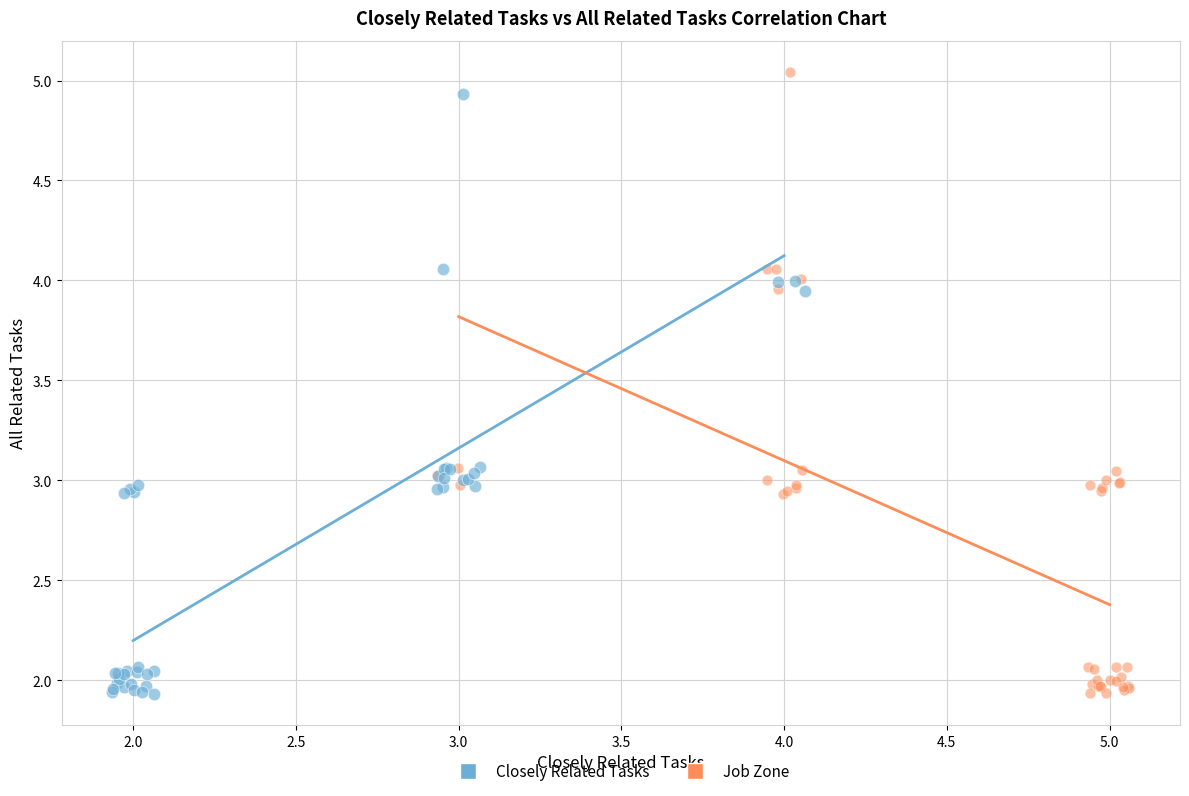

Which series has the largest Y range (max minus min)?

Job Zone